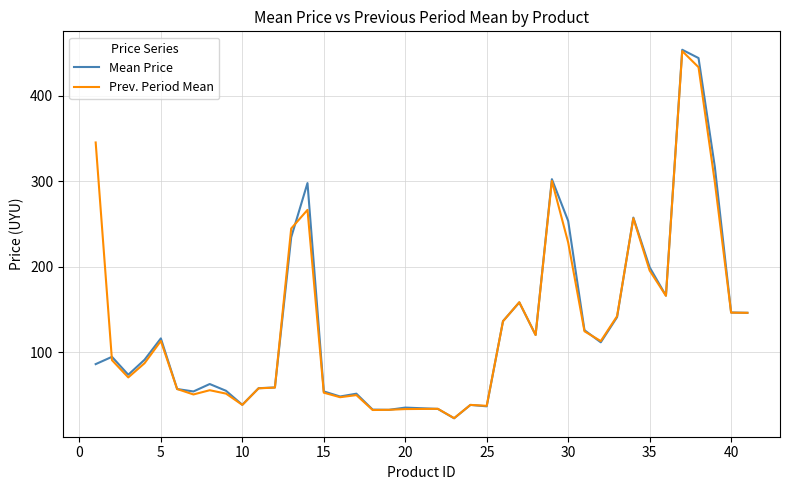

Does the chart display data point markers on the line(s)?

No